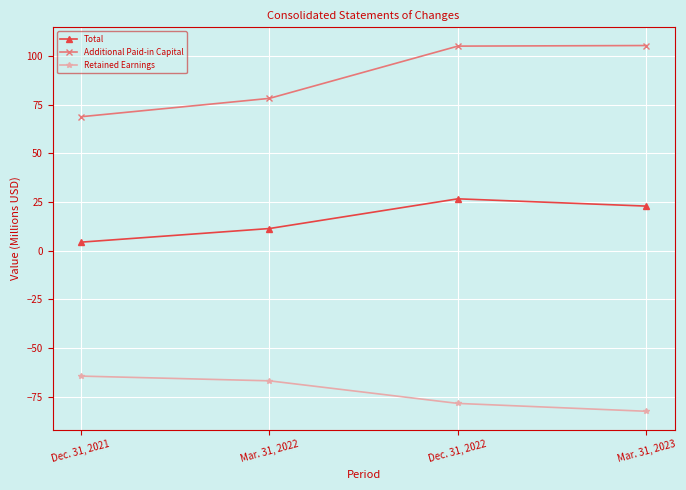

What is the minimum value shown in the chart?

-82.4